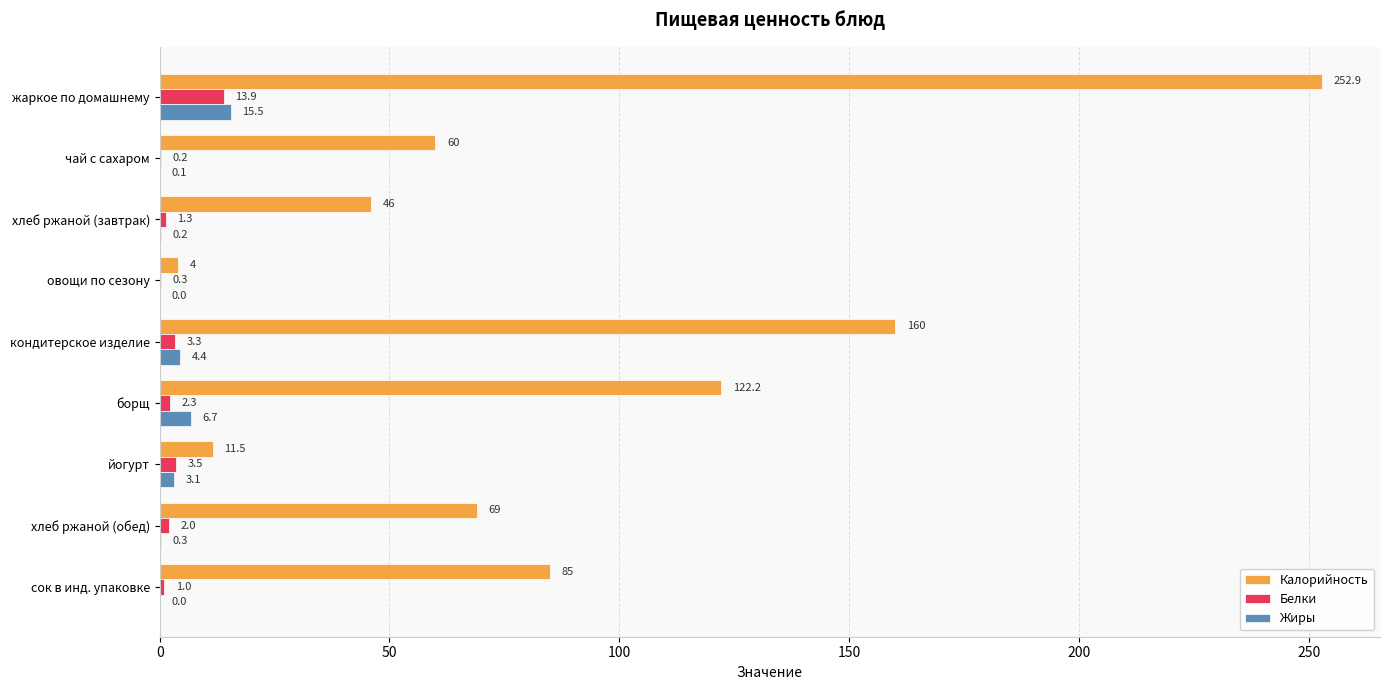

What is the sum of all Жиры values?

30.3